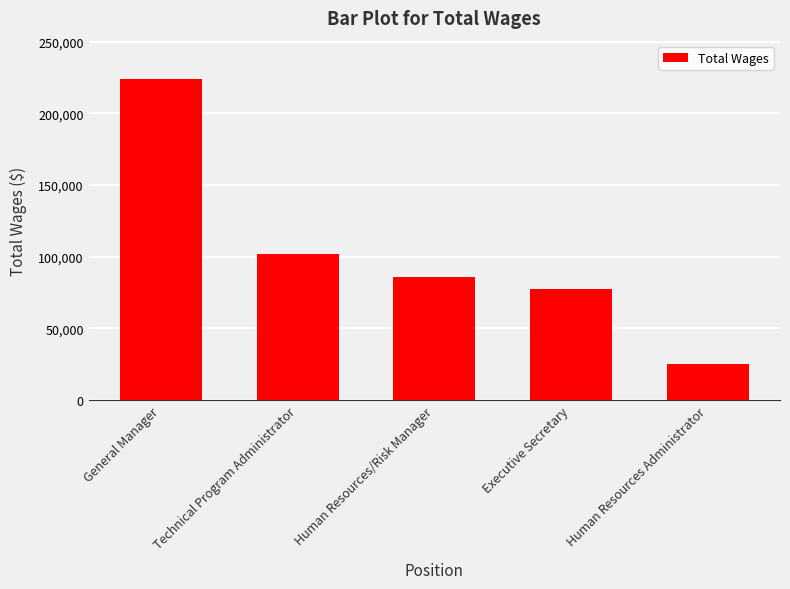

List the labels in order of value, smallest first.

Human Resources Administrator, Executive Secretary, Human Resources/Risk Manager, Technical Program Administrator, General Manager